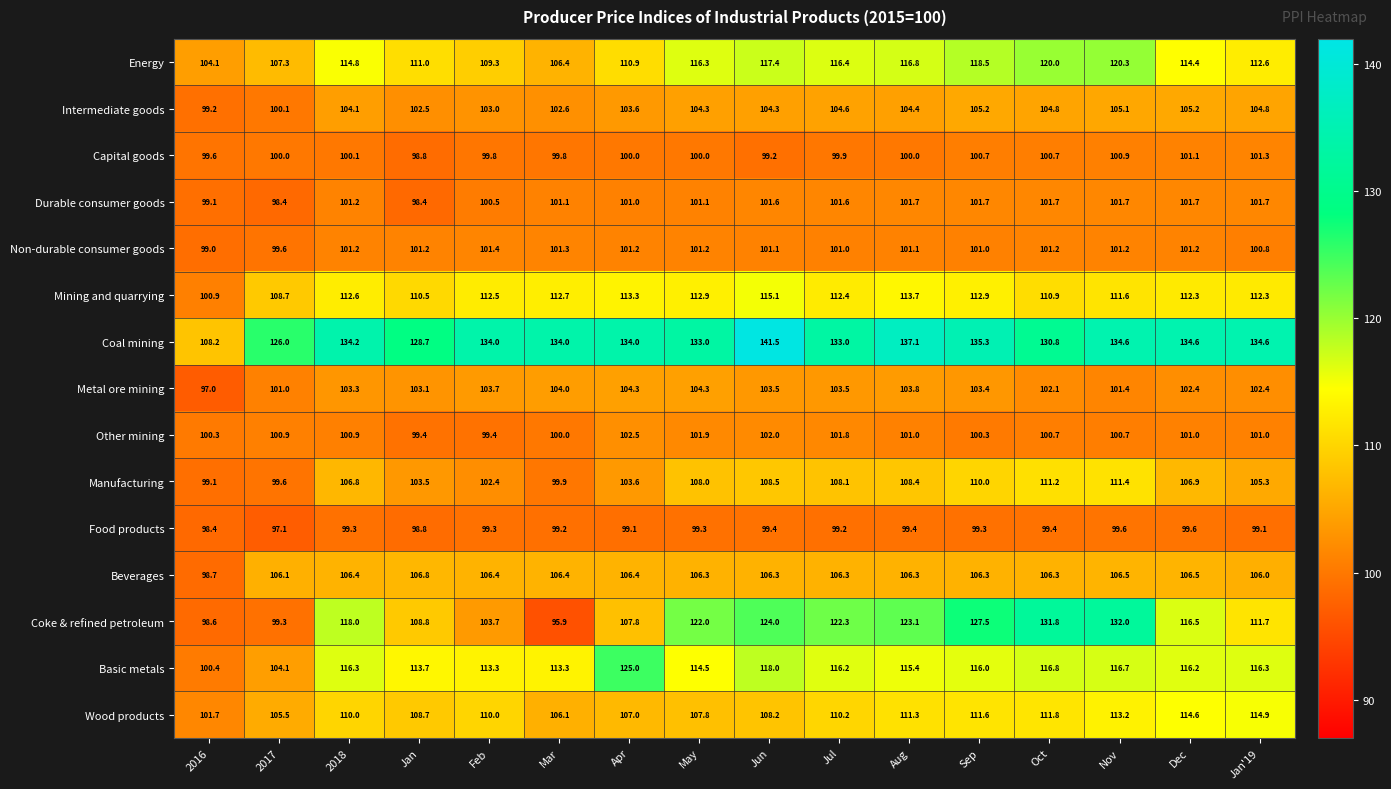

What is the total value across all series at Apr?

1619.7